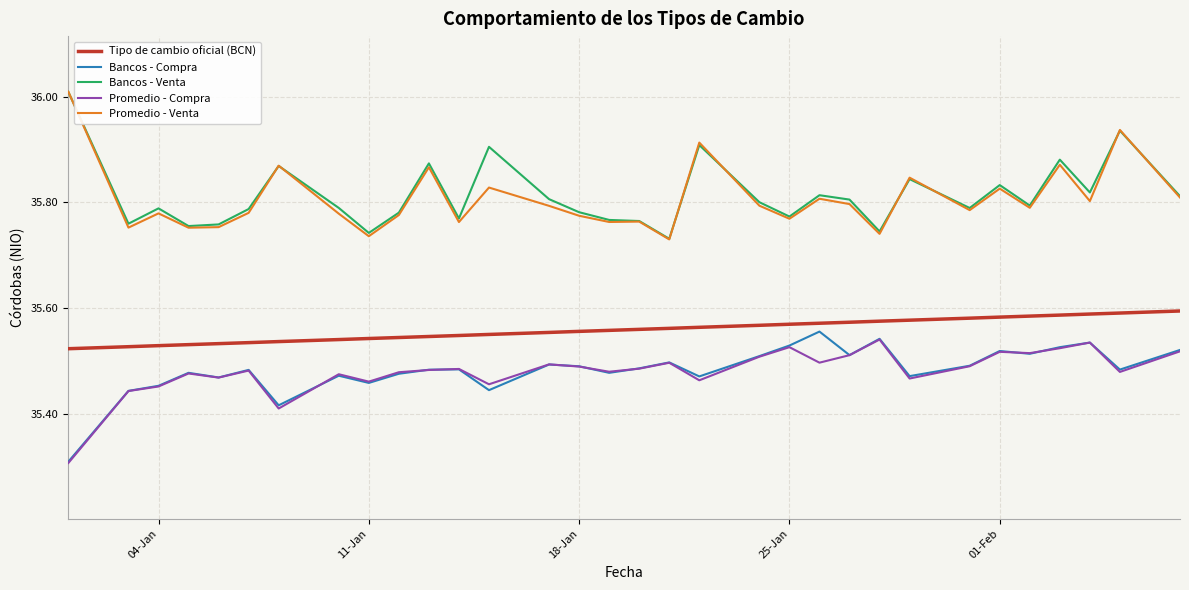

True or false: Tipo de cambio oficial (BCN) and Promedio - Venta intersect in this chart.

False